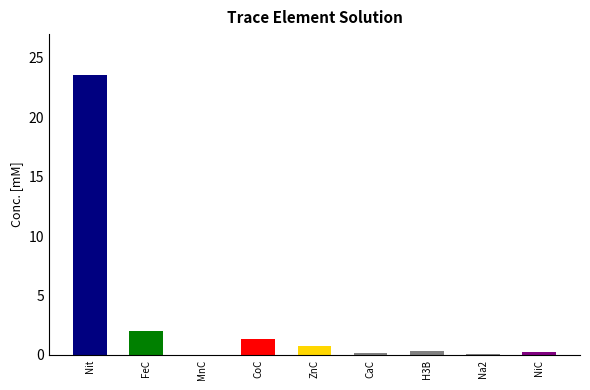

What is the sum of the values at MnC and CoC?

1.3